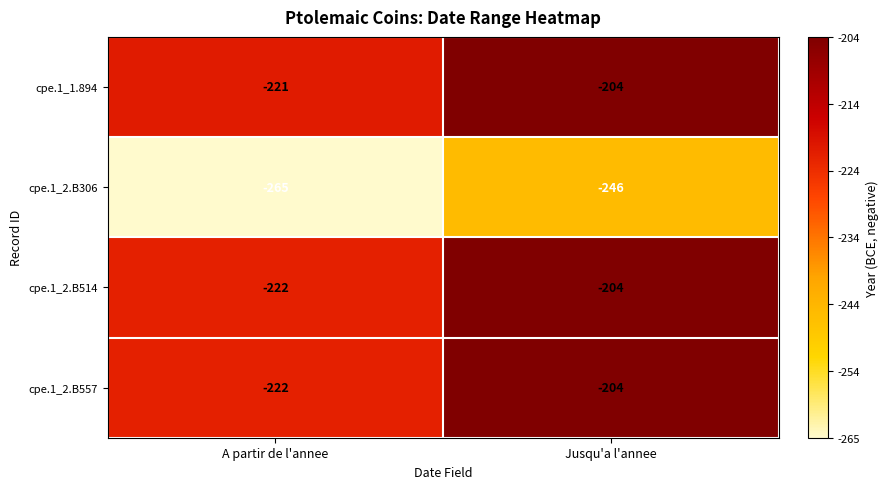

Which label corresponds to the smallest value in the chart?

A partir de l'annee